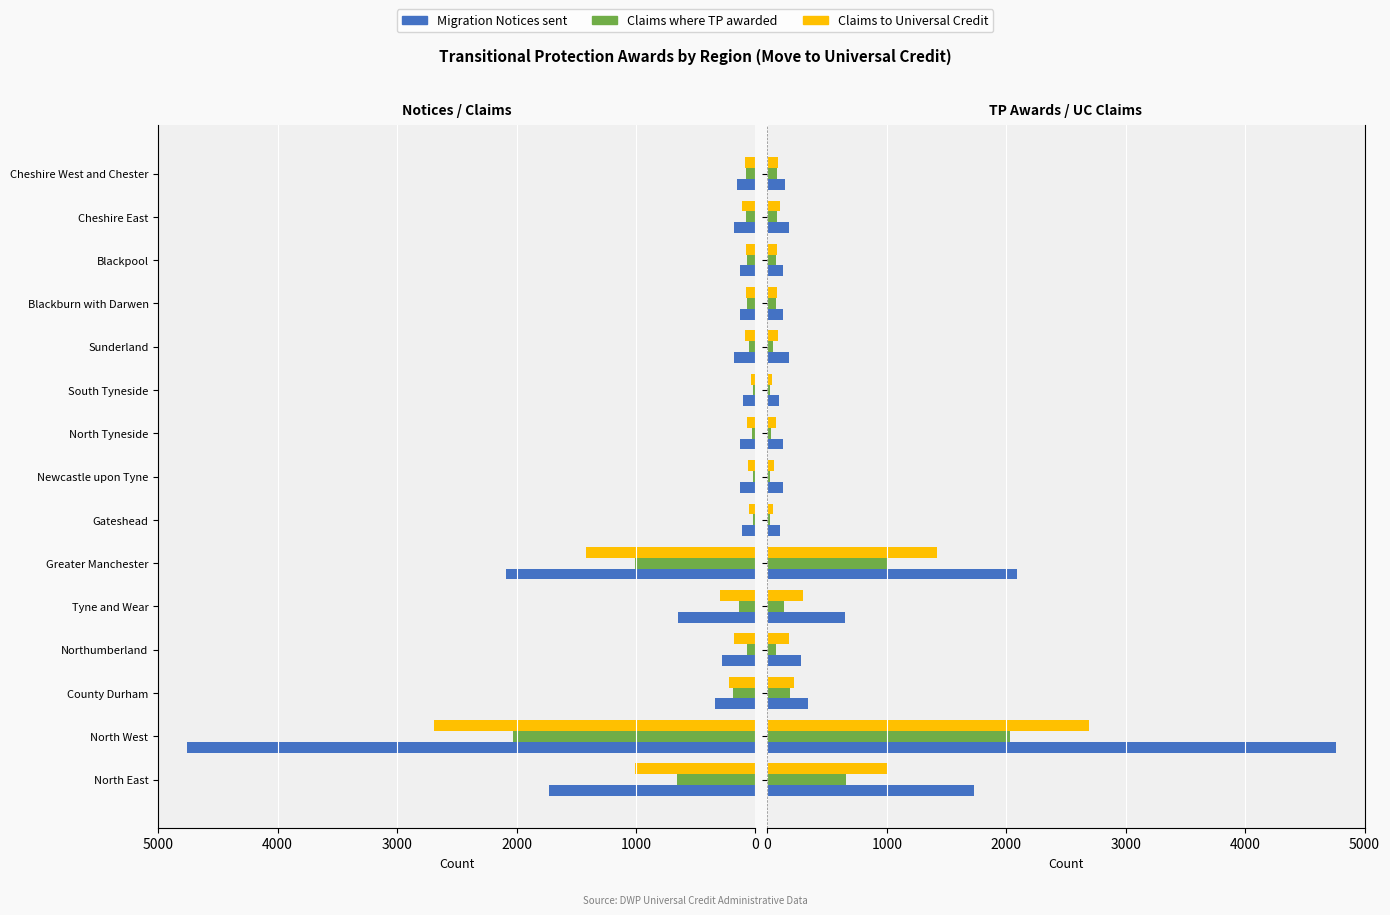

What is the sum of all Claims to Universal Credit values?

6490